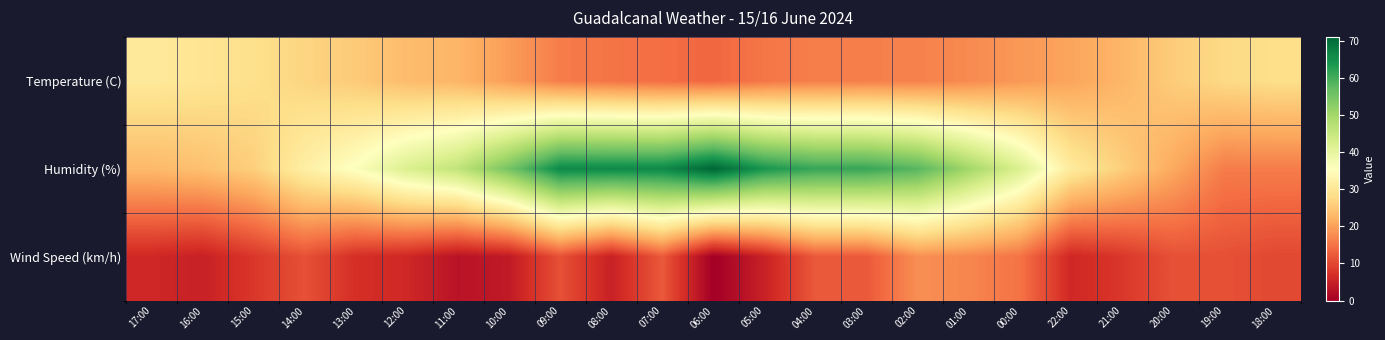

What is the greatest value displayed?

71.0